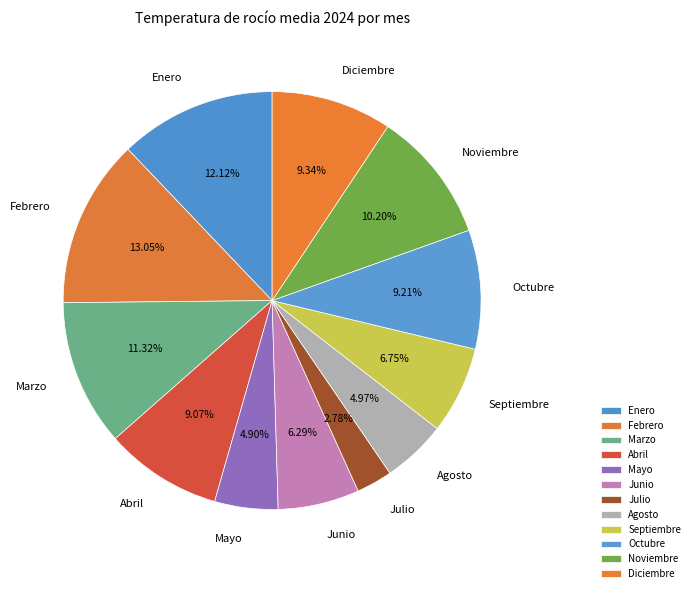

What is the total percentage of Julio and Diciembre?

12.1%